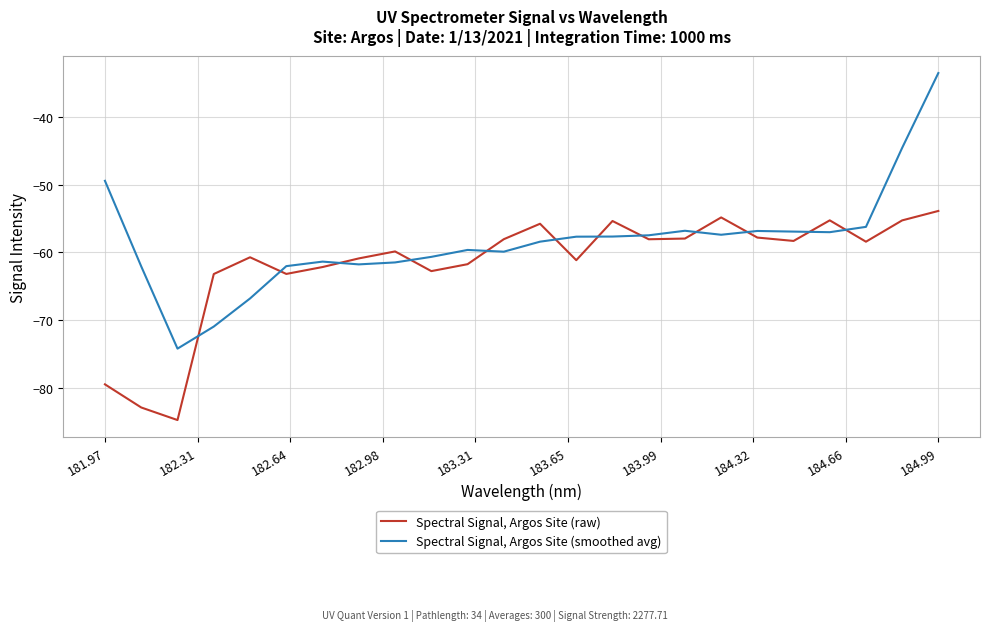

Which series has the largest total across all categories?

Spectral Signal, Argos Site (smoothed avg)